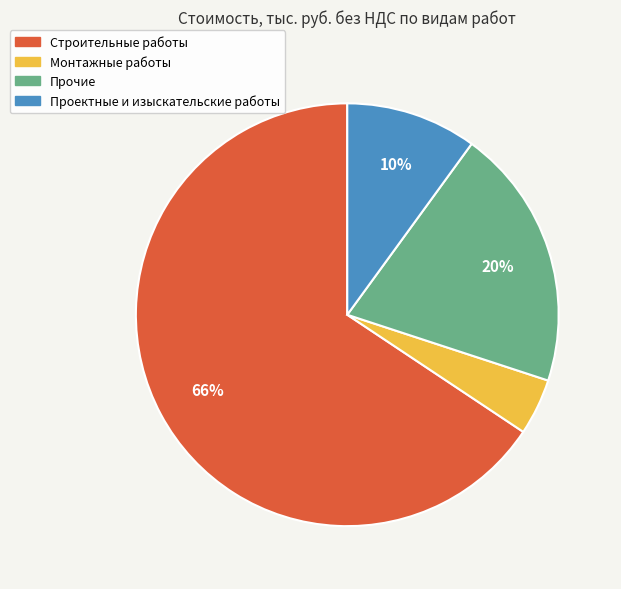

To the nearest percent, what portion does Прочие represent?

20%